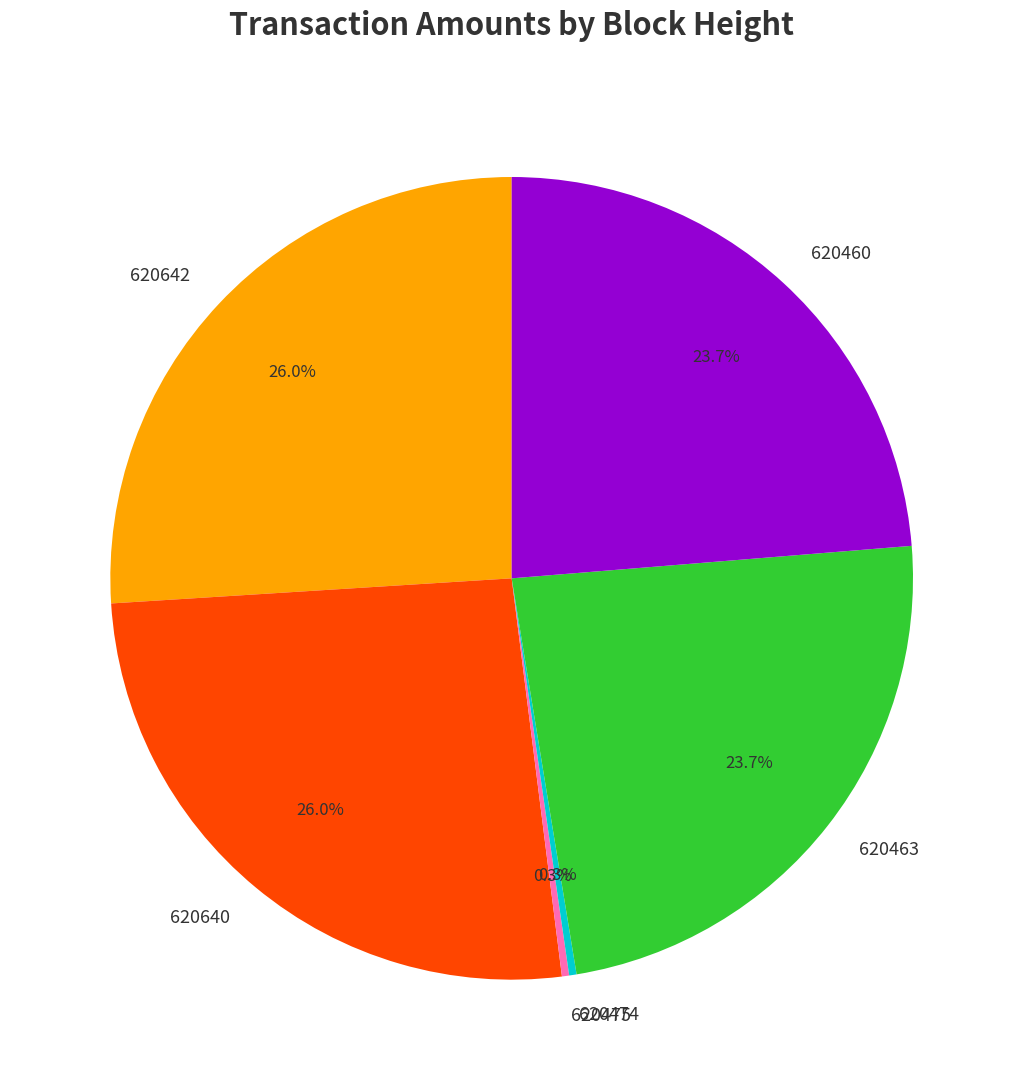

Is the sum of 620460 and 620475 greater than half?

No